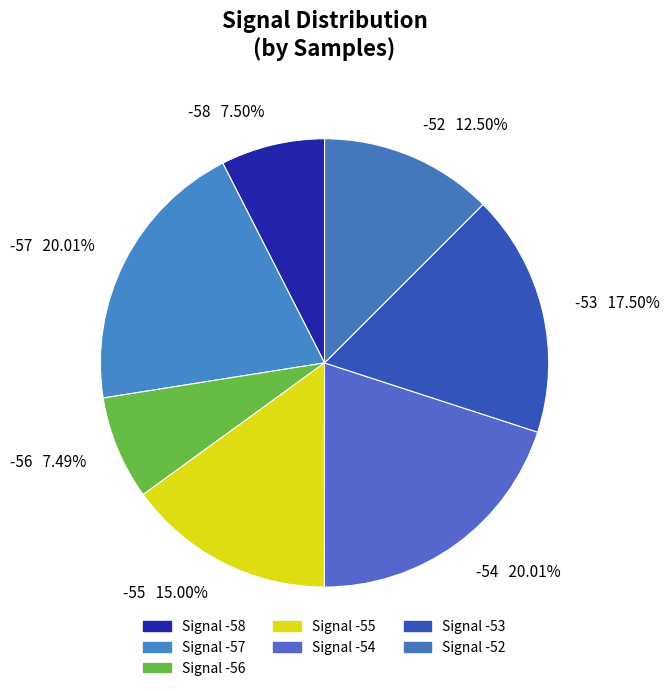

Approximately how many times larger is the value at -58 7.50% compared to -53 17.50%?

0.4